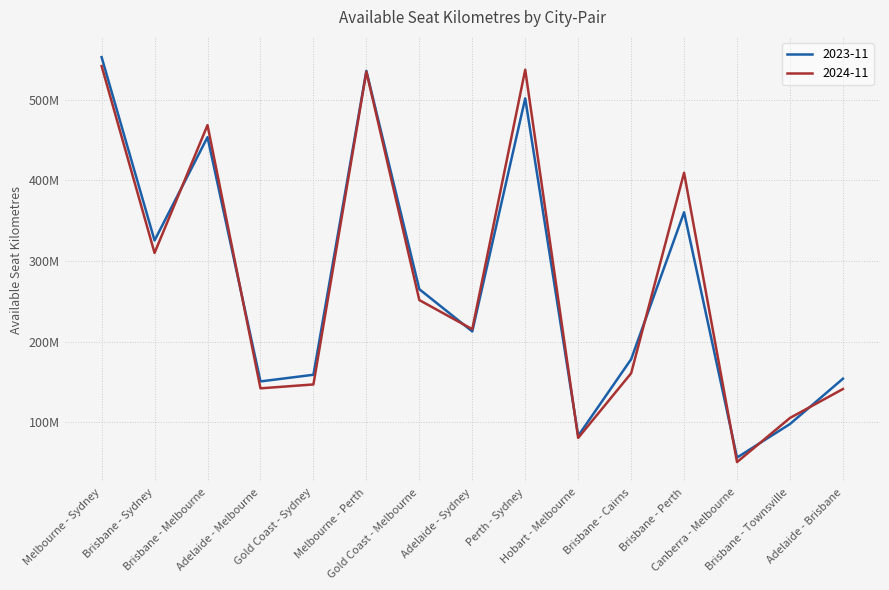

Count the number of categories in the chart.

15